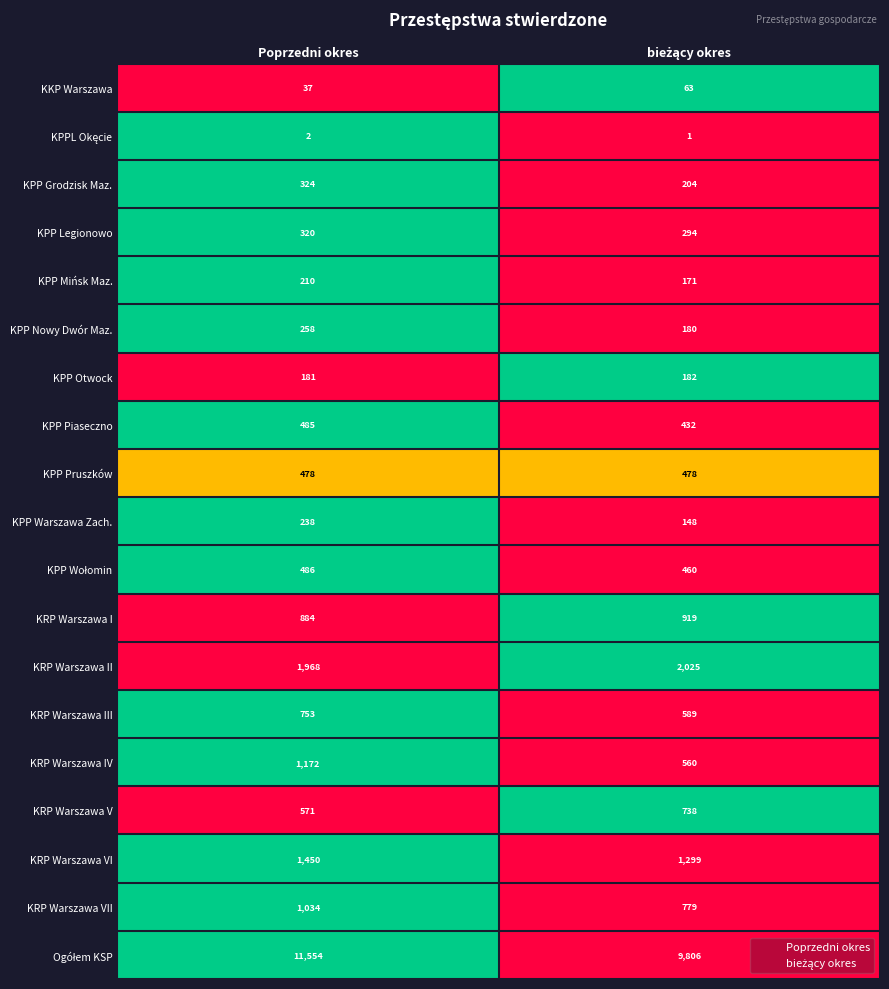

What is the difference between the highest and lowest values at Poprzedni okres?

11552